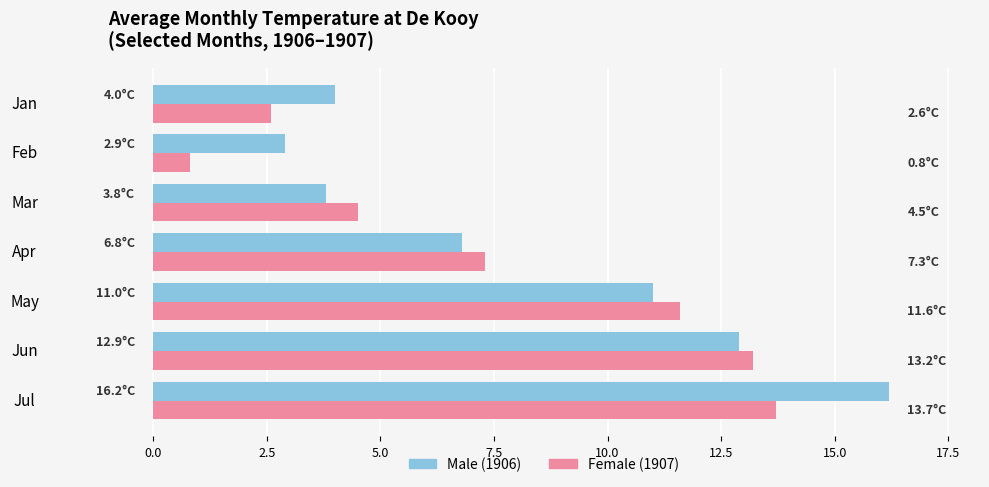

Which label corresponds to the smallest value in the chart?

Feb